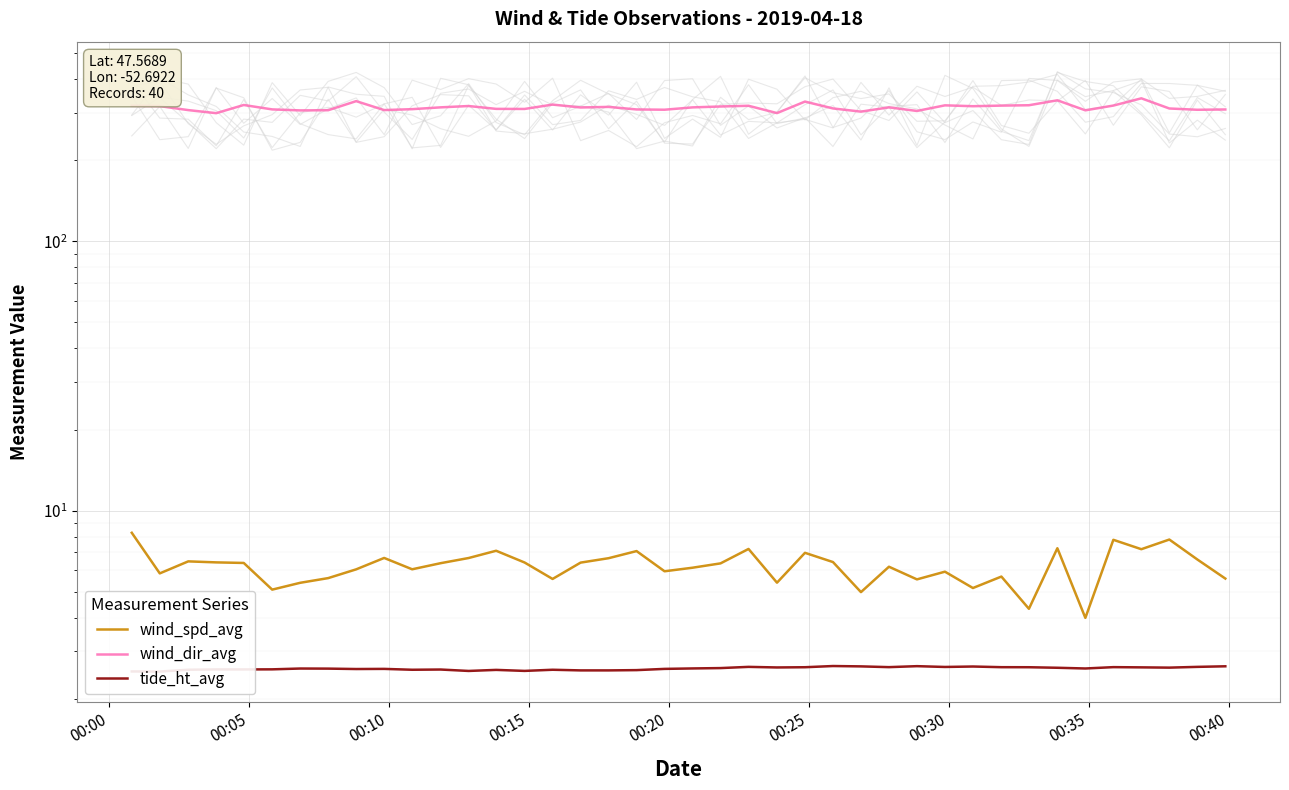

True or false: wind_dir_avg and wind_spd_avg cross at least once.

False